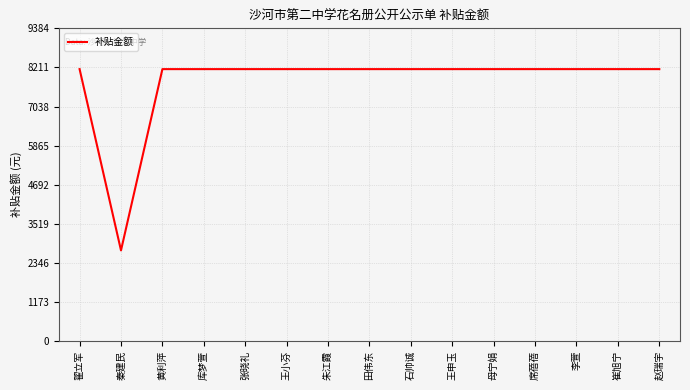

What is the ratio of the value at 赵瑞宇 to the value at 母宁娟?

1.0